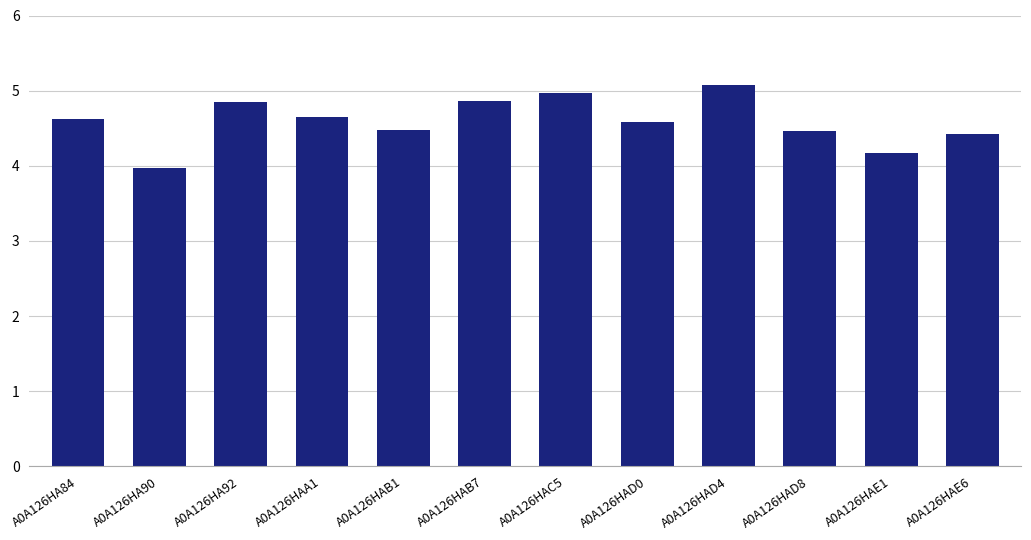

What position from the right is A0A126HAD8?

3